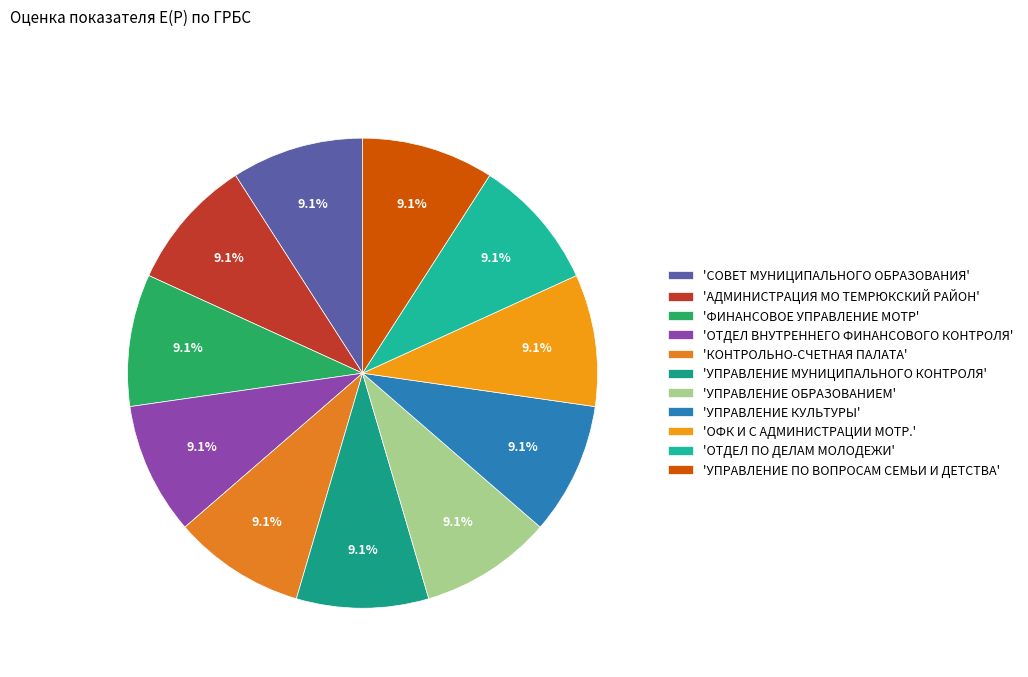

Is there any slice that represents more than half of the pie?

No